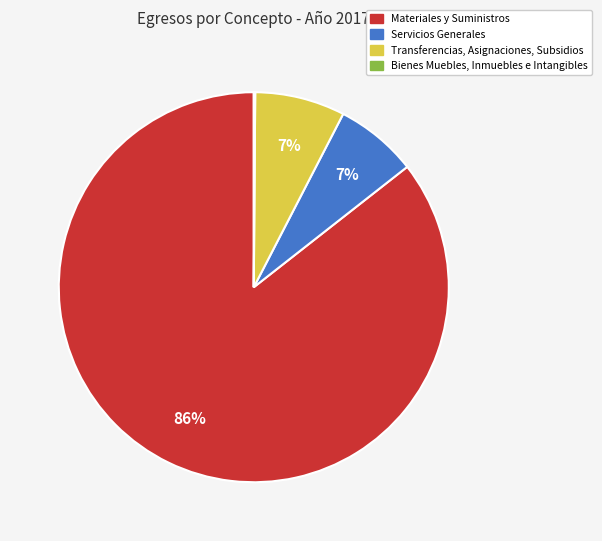

Does Materiales y Suministros represent more than half of the total?

Yes